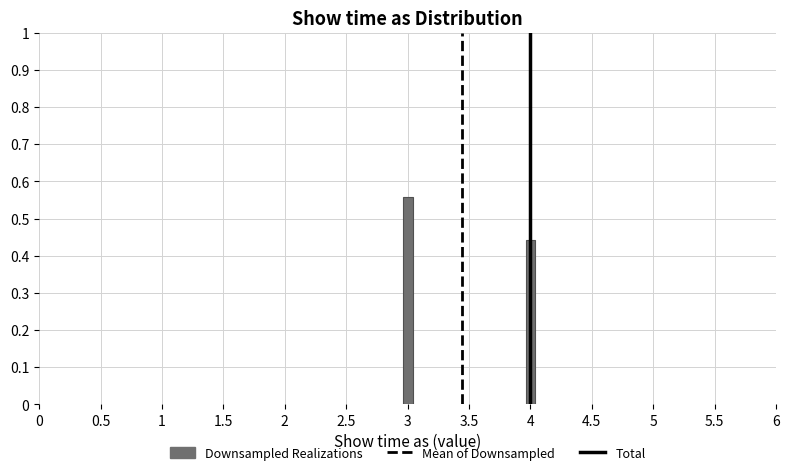

True or false: the data shows 0.9 at 3.

False